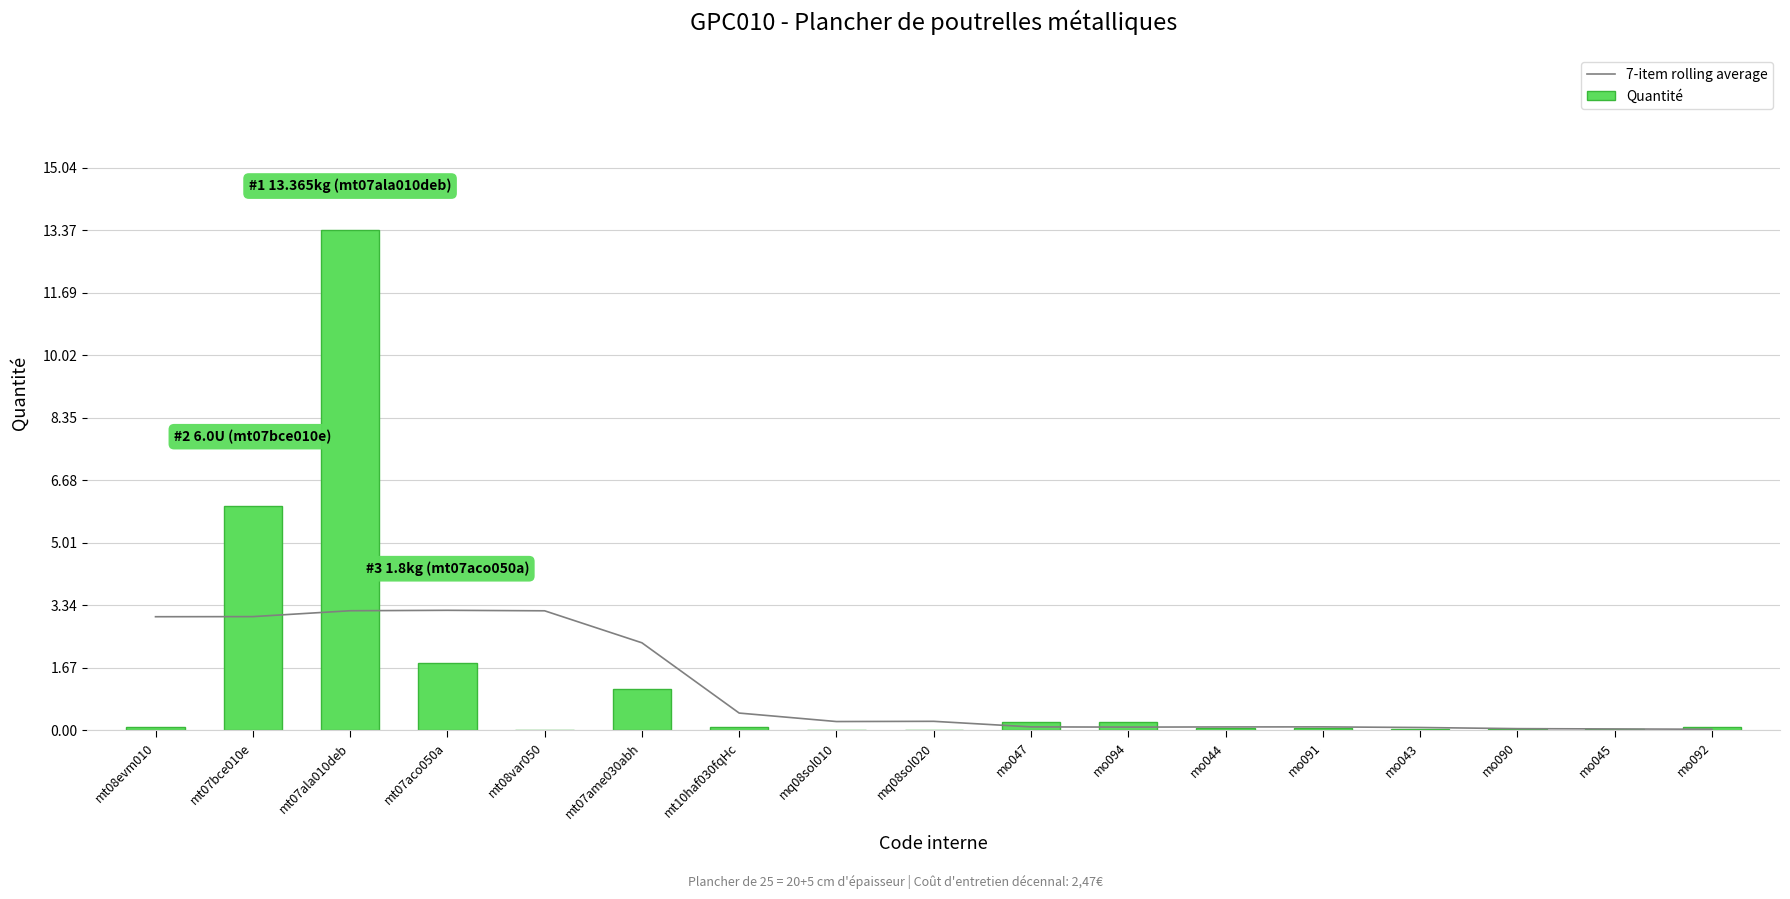

Reading left to right, list all the values displayed in this chart.

7-item rolling average: 3.0	3.0	3.2	3.2	3.2	2.3	0.5	0.2	0.2	0.1	0.1	0.1	0.1	0.1	0.0	0.0	0.0
Quantité: 0.1	6.0	13.4	1.8	0.0	1.1	0.1	0.0	0.0	0.2	0.2	0.1	0.1	0.0	0.0	0.0	0.1